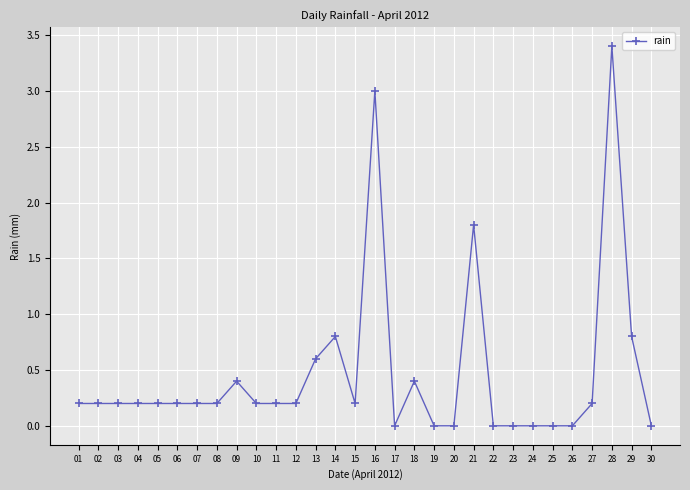

The value at 20 is -1.7. True or false?

False